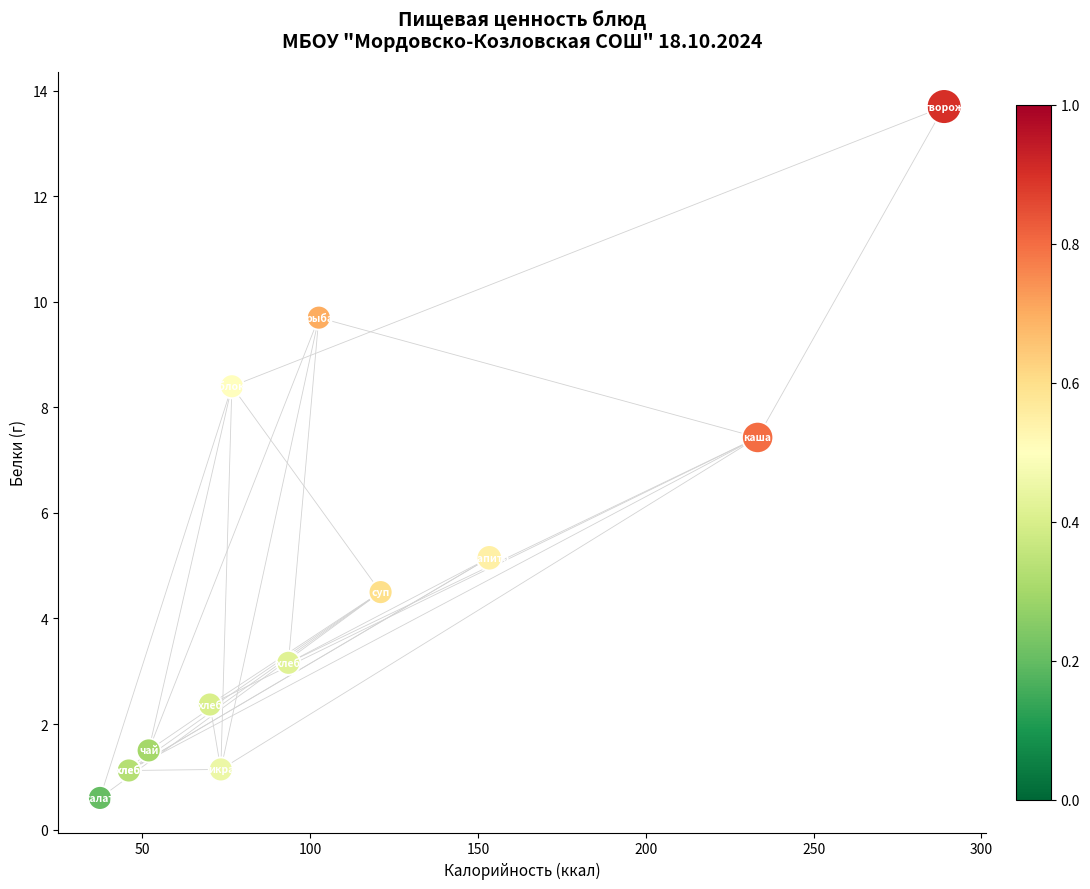

What Y value in the scatter plot is closest to 7?

7.4